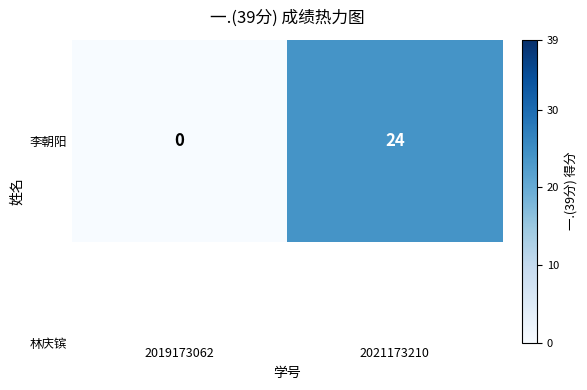

Rank the categories by value from lowest to highest.

2019173062, 2021173210